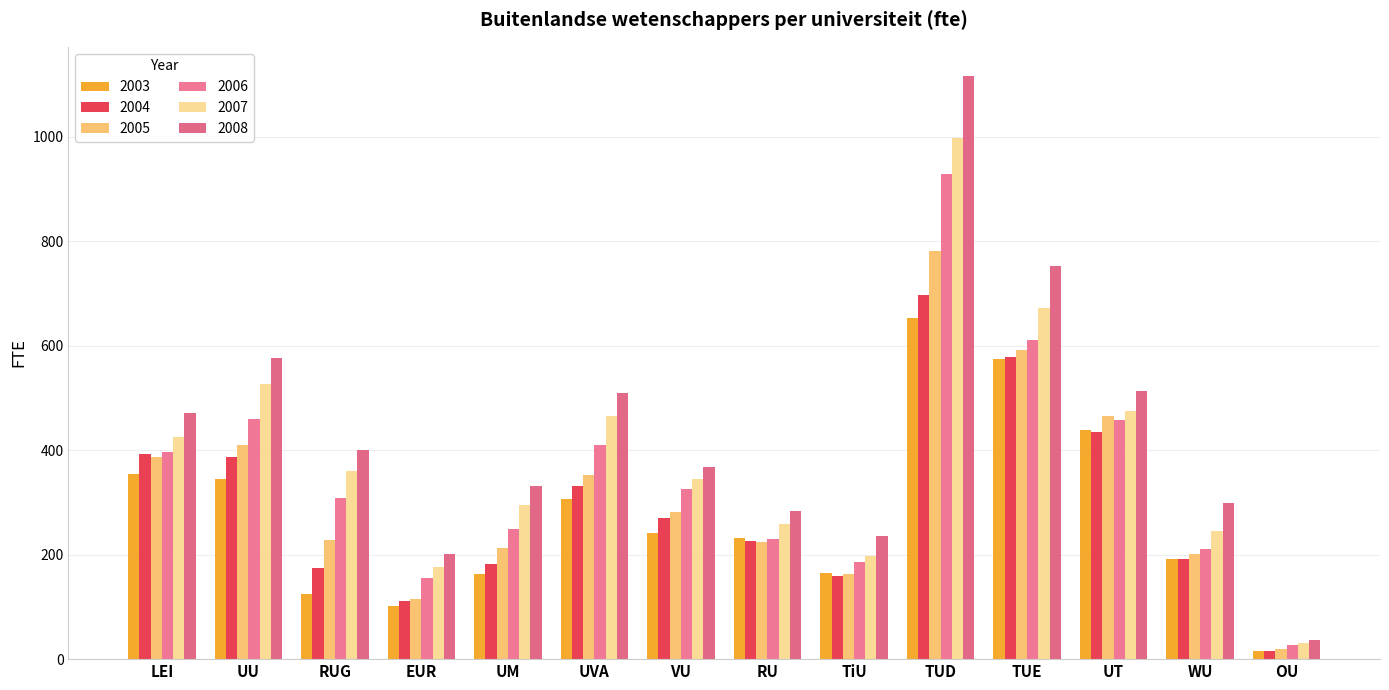

Between TUD and TUE, which is larger?

TUD